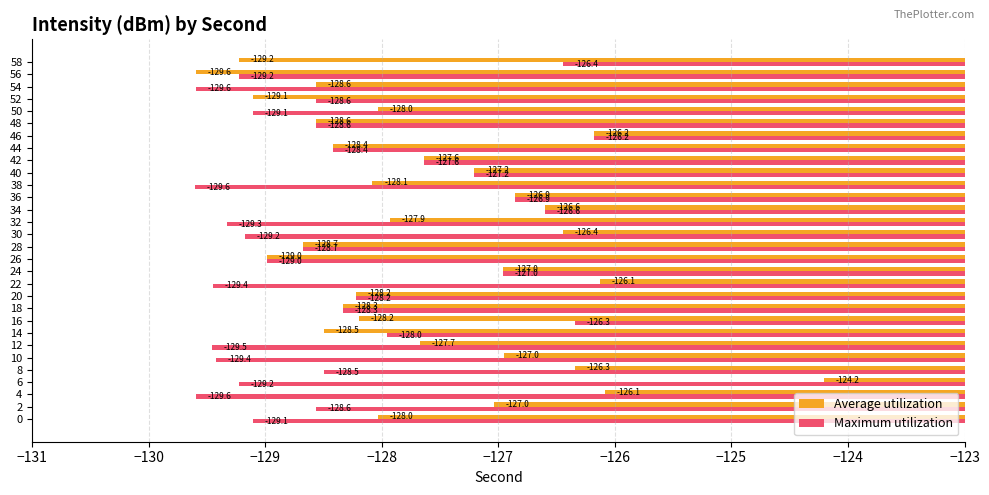

What is the difference between the maximum and minimum values in the Average utilization series?

5.4